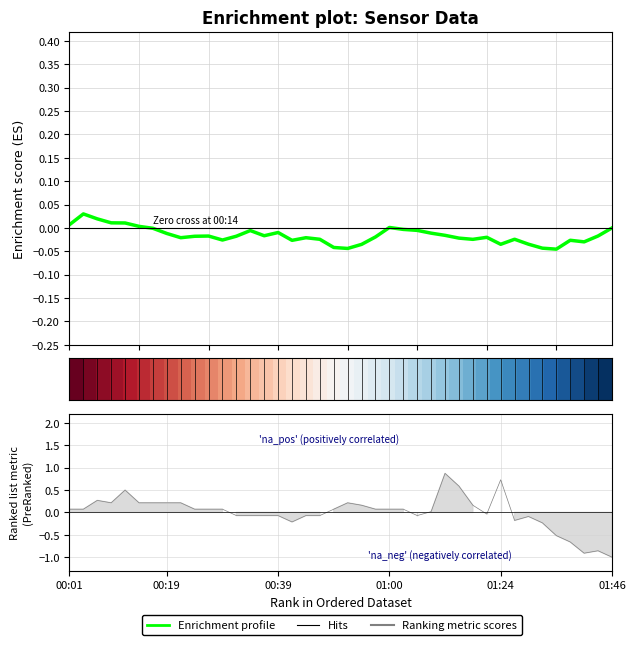

Between which two adjacent categories do Enrichment profile and Ranking metric scores first intersect?

11 and 12